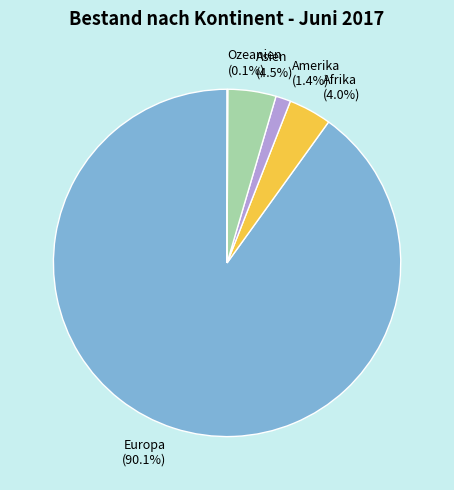

True or false: Europa accounts for 99% of the total.

False